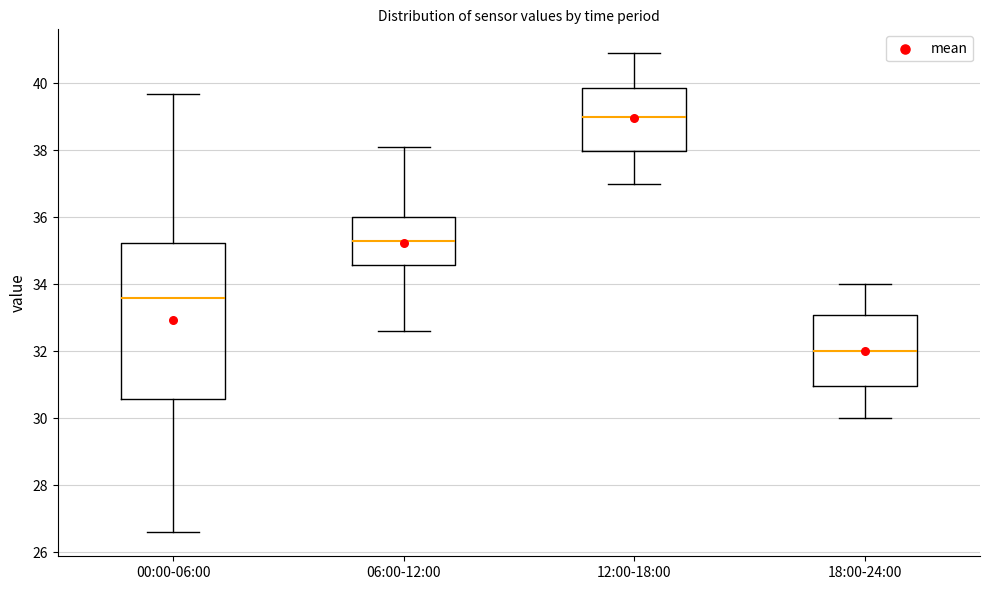

Which box is the tallest, from its lower edge to its upper edge?

00:00-06:00